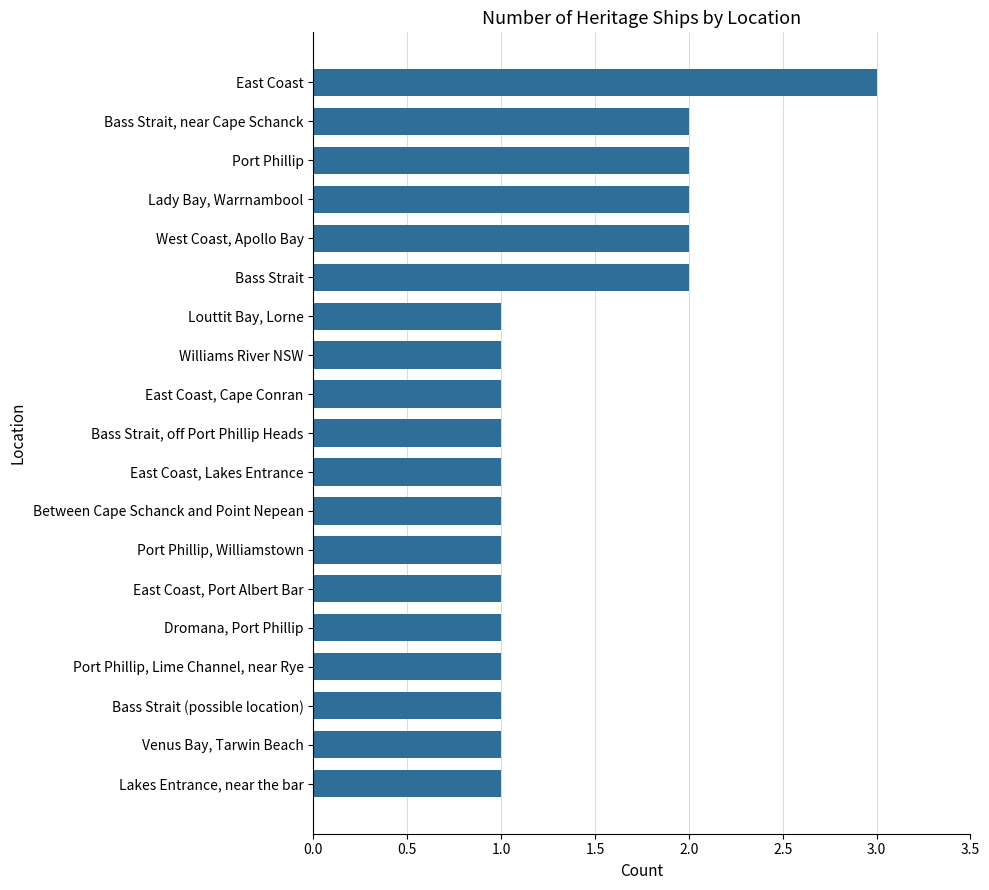

How many values are between 1 and 2?

18